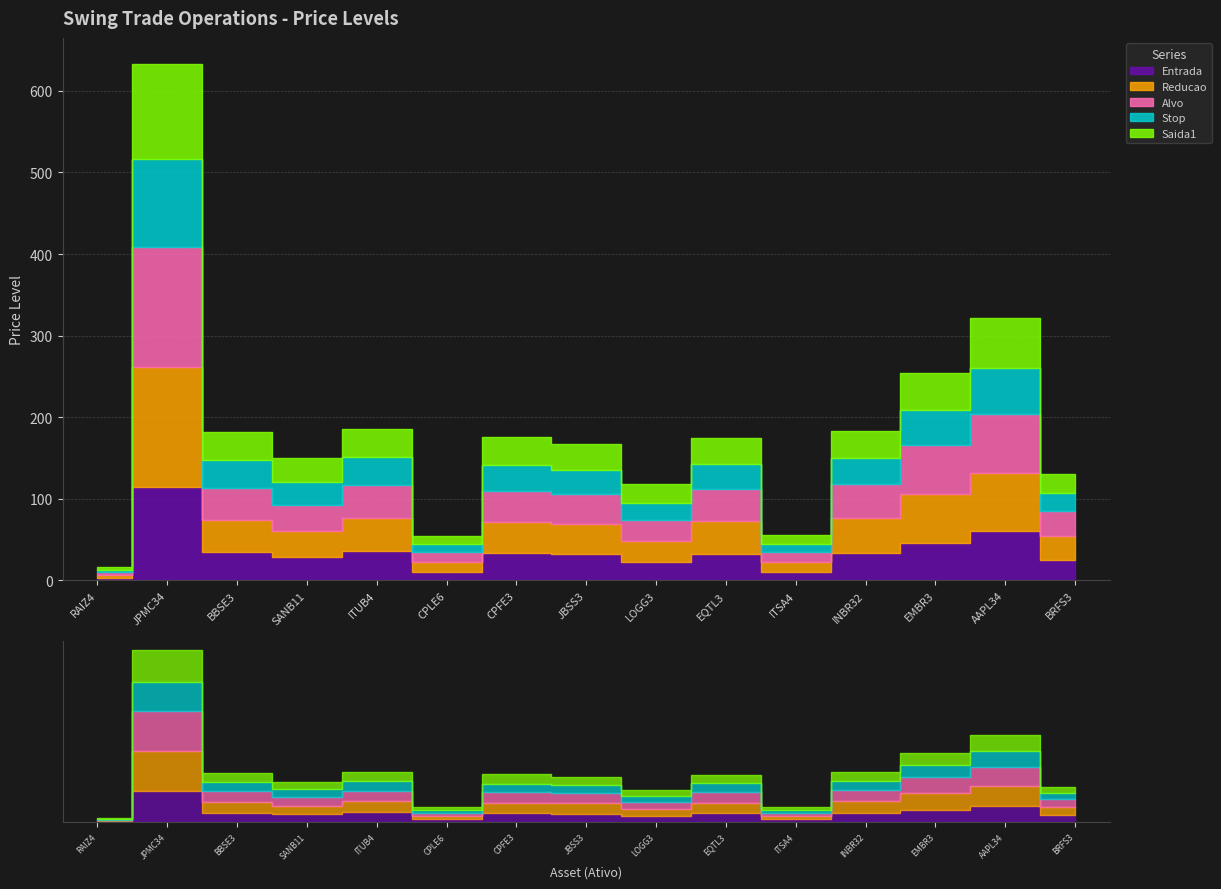

At which category does Stop reach its first local peak?

JPMC34